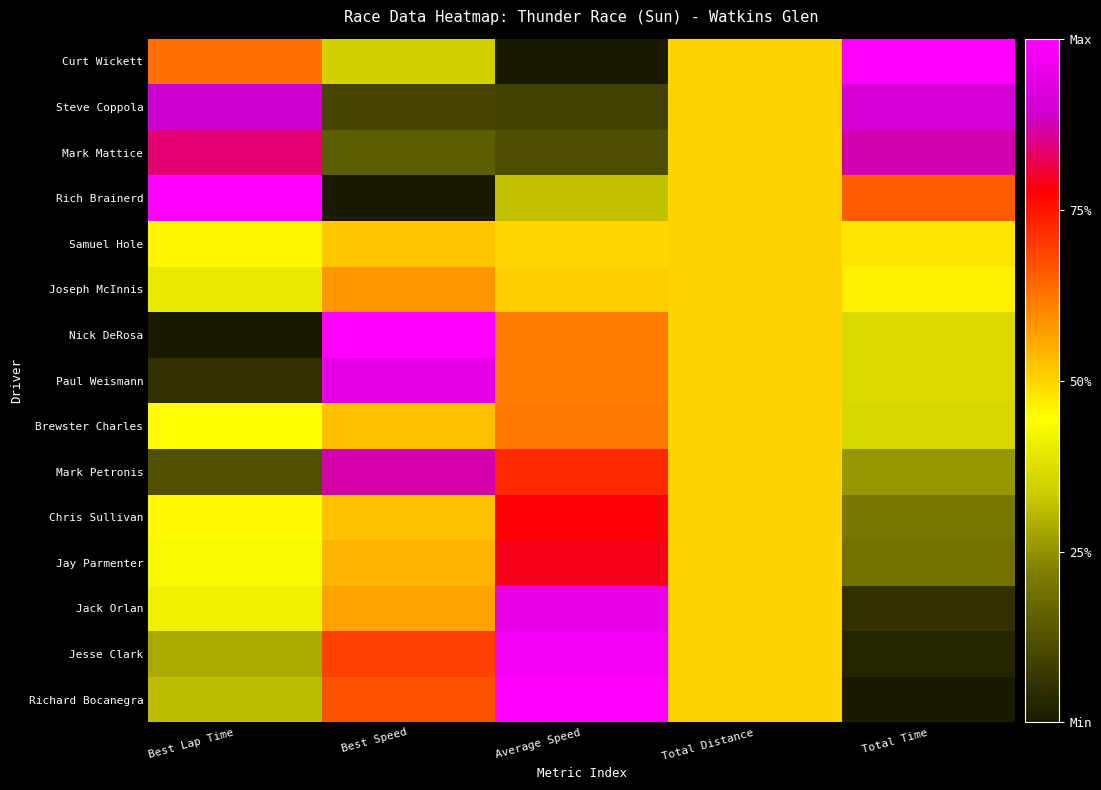

Which label corresponds to the largest value in the chart?

Average Speed